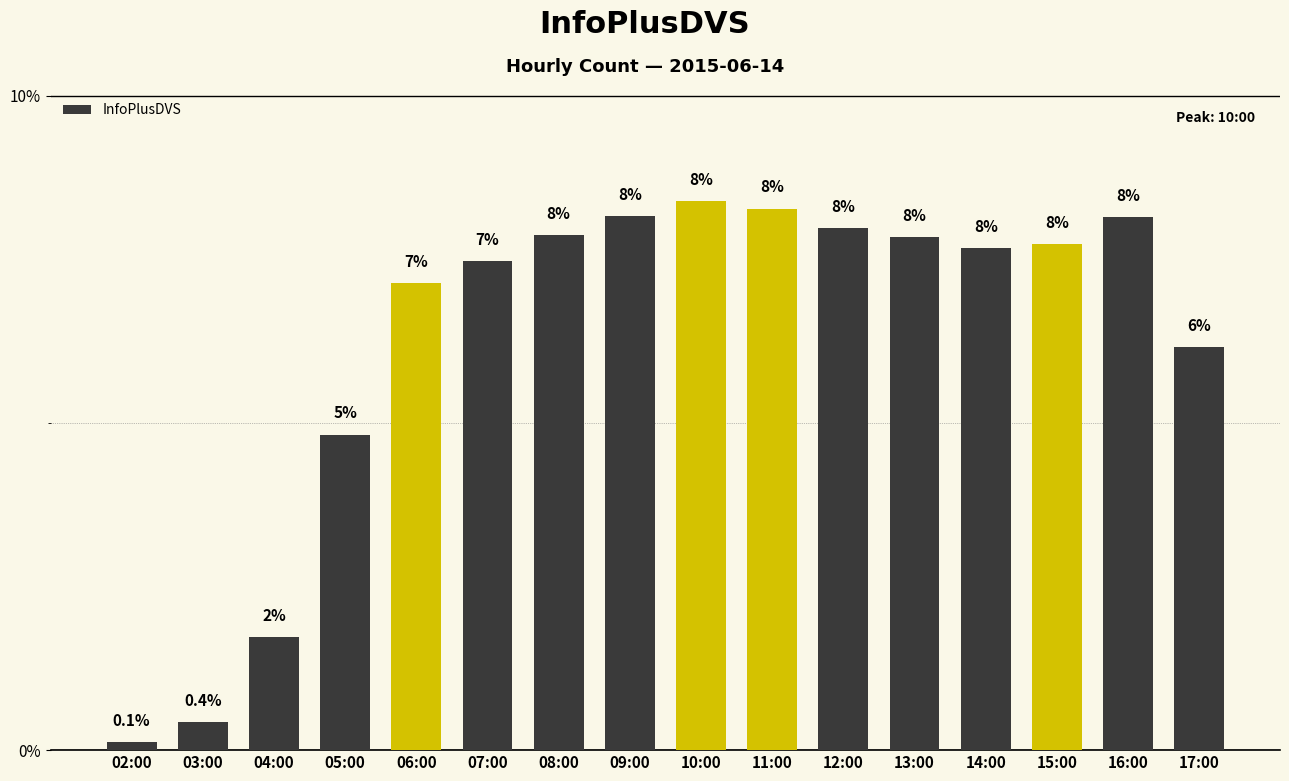

What is the difference between the maximum and second lowest values?

8.0